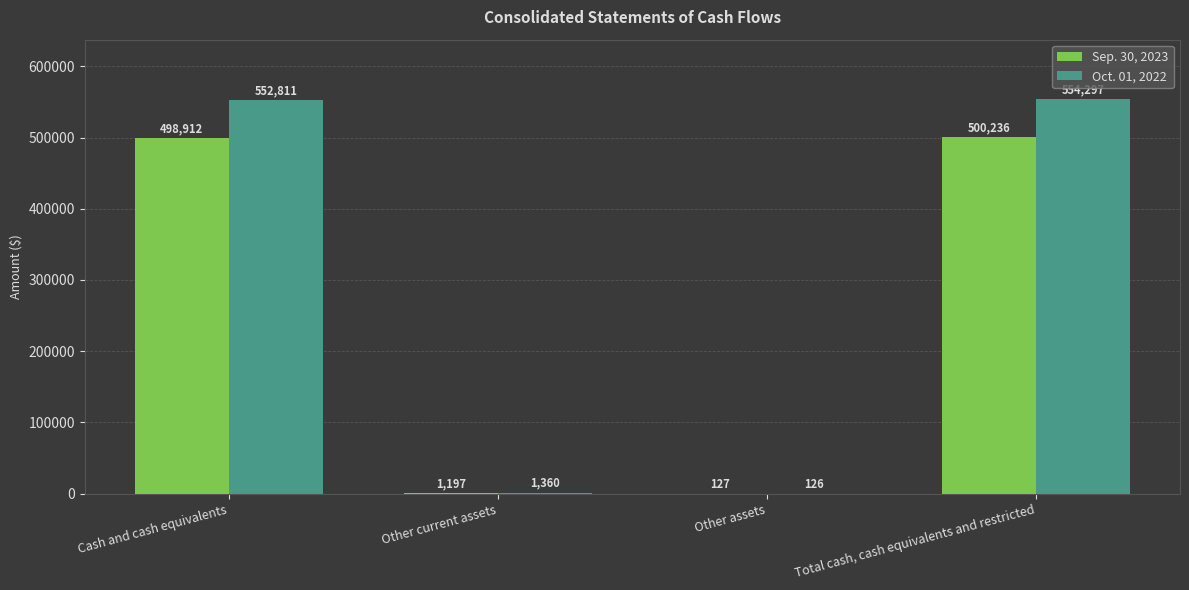

Which series has the largest total across all categories?

Oct. 01, 2022